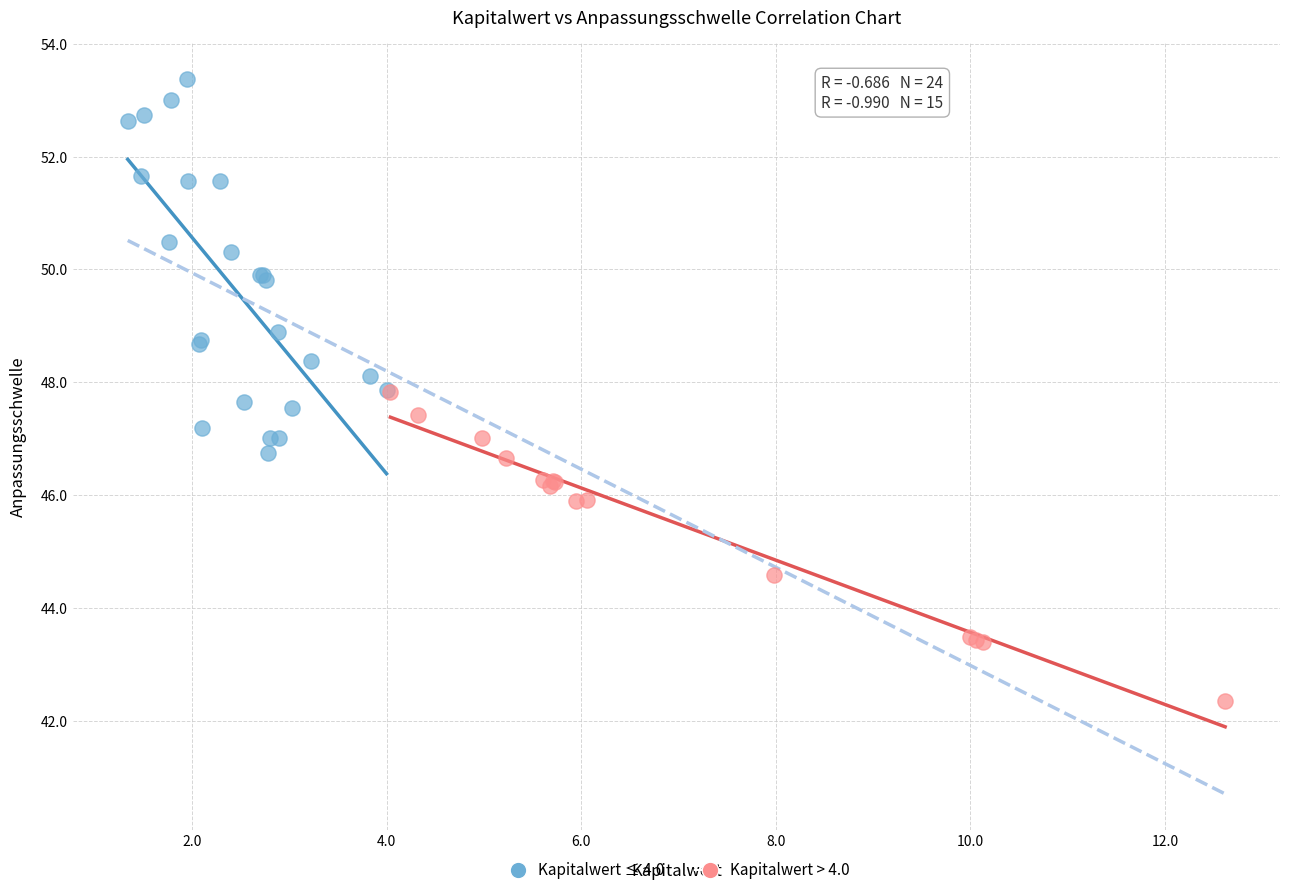

Which series reaches the maximum Y coordinate?

Kapitalwert ≤ 4.0